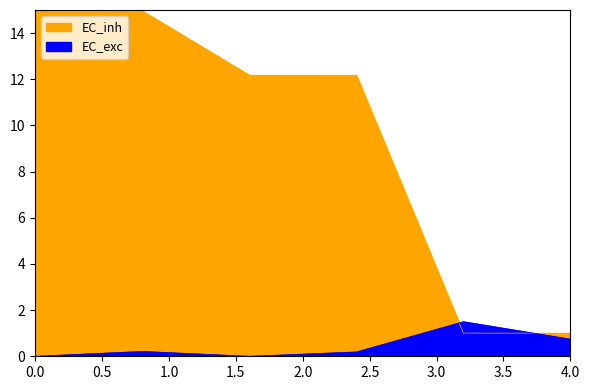

What is the sum of all EC_exc values?

2.6